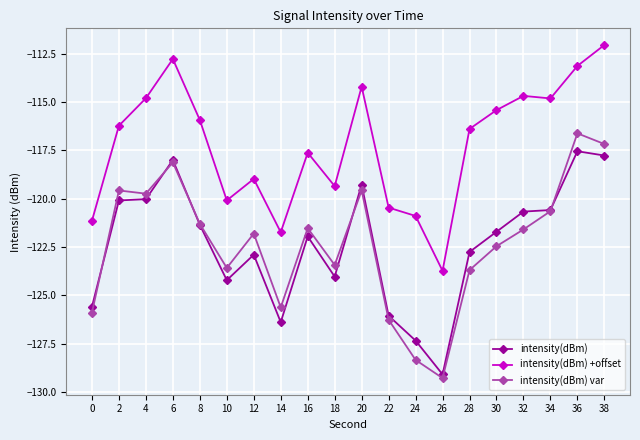

What is the sum of the intensity(dBm) +offset values at 10 and 8?

-236.0